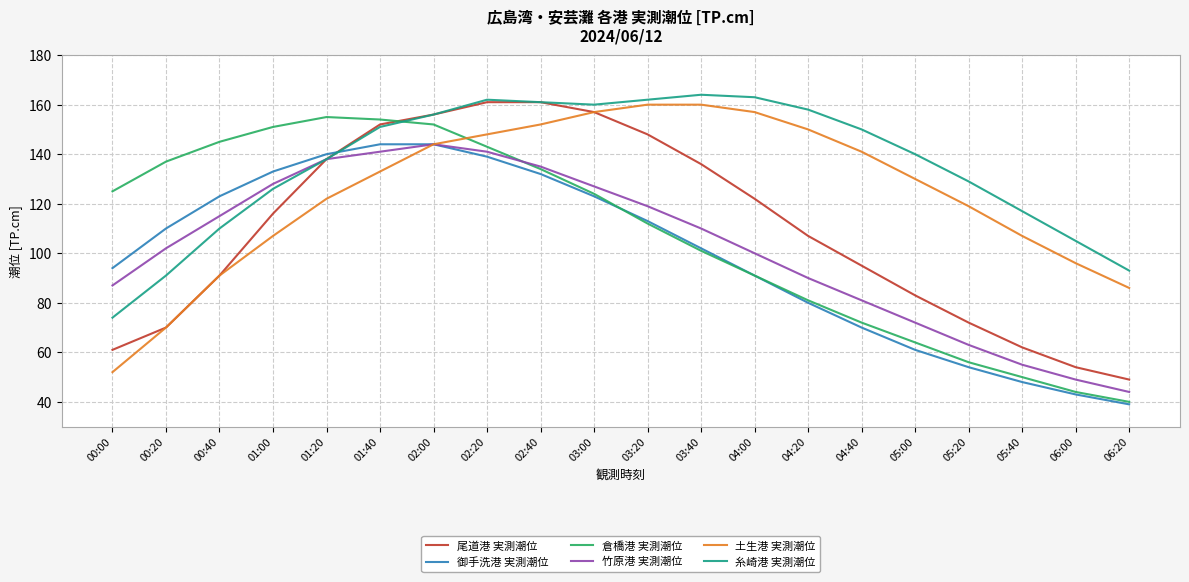

Which series has the widest spread of values?

倉橋港 実測潮位